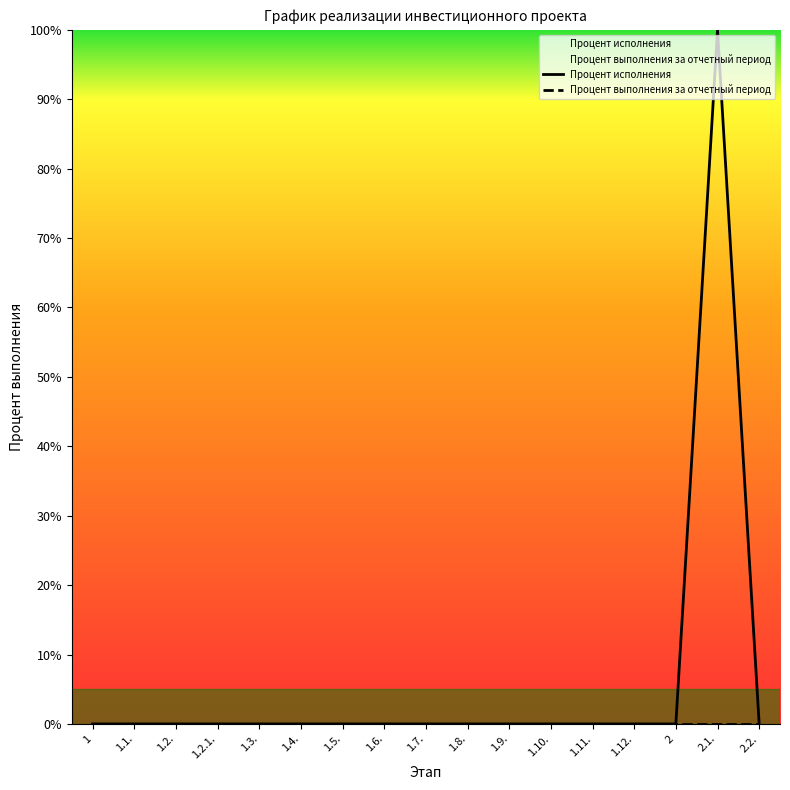

What is the value of the 16th point from the left?

100